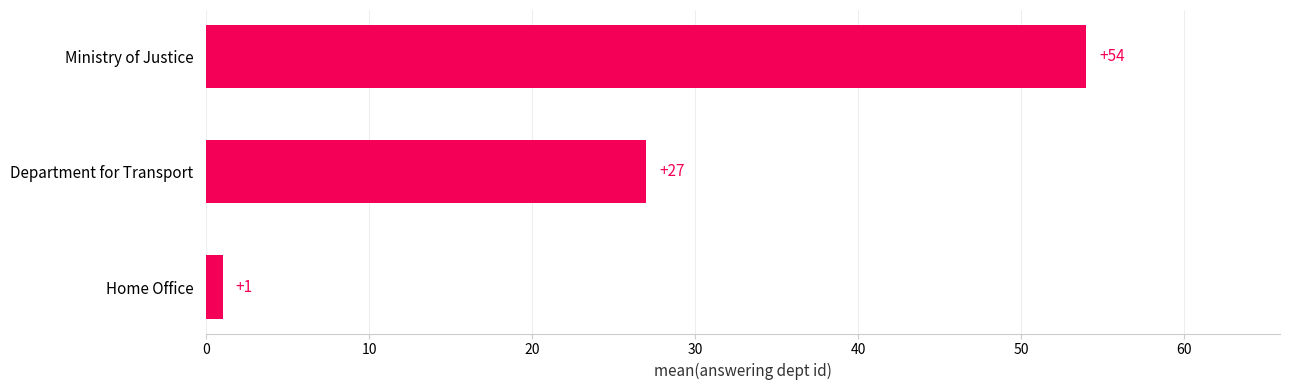

What is the change in value from Department for Transport to Ministry of Justice?

+27